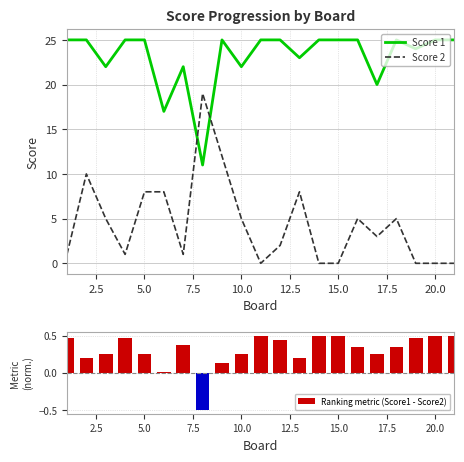

What is the sum of all Ranking metric (Score1 - Score2) values?

6.5